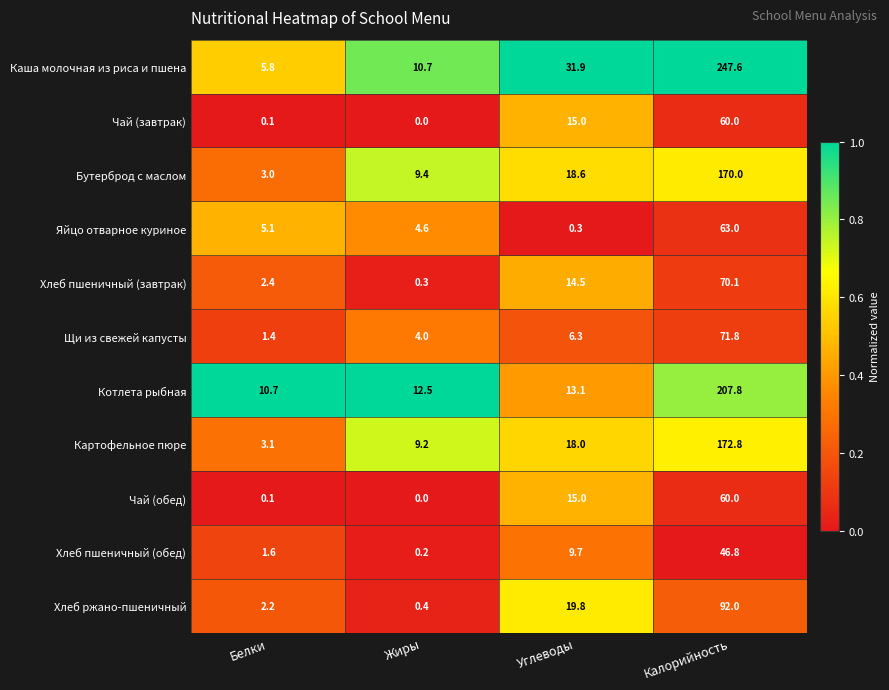

Which series has the largest range (max minus min)?

Каша молочная из риса и пшена